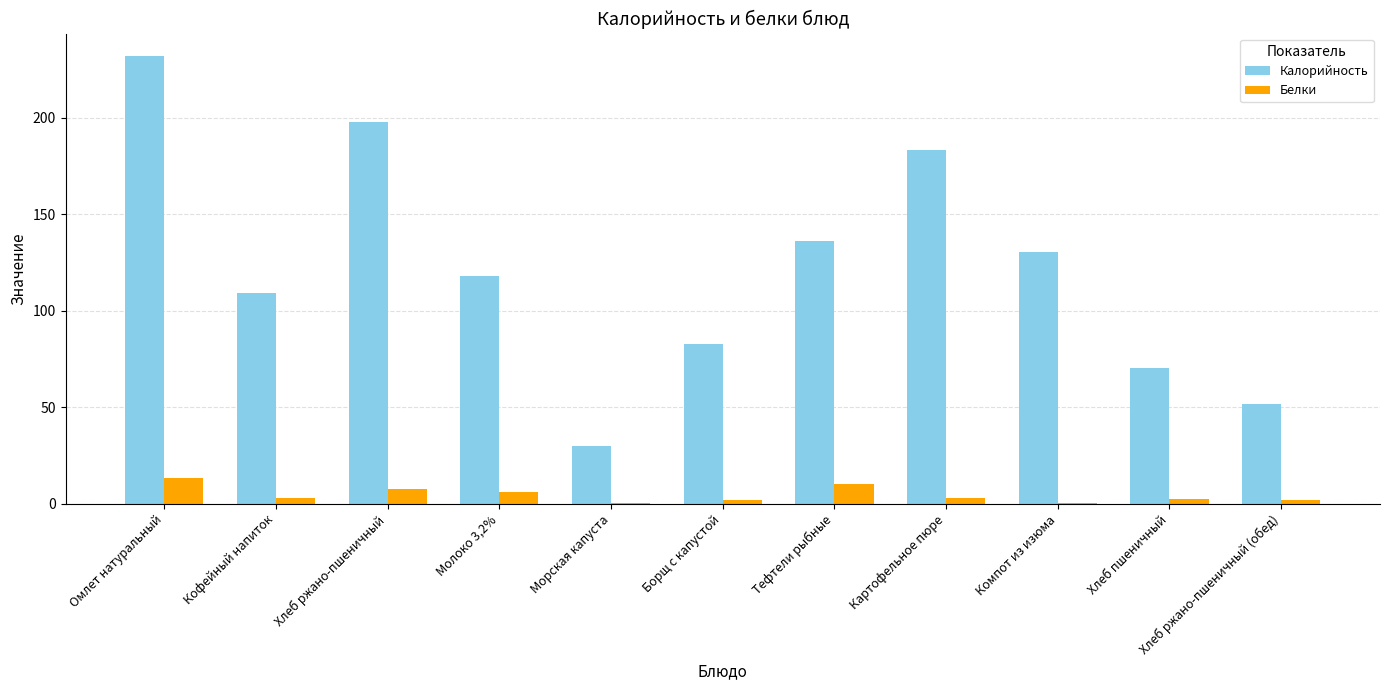

Are the bars grouped side by side (vs. stacked)?

Yes